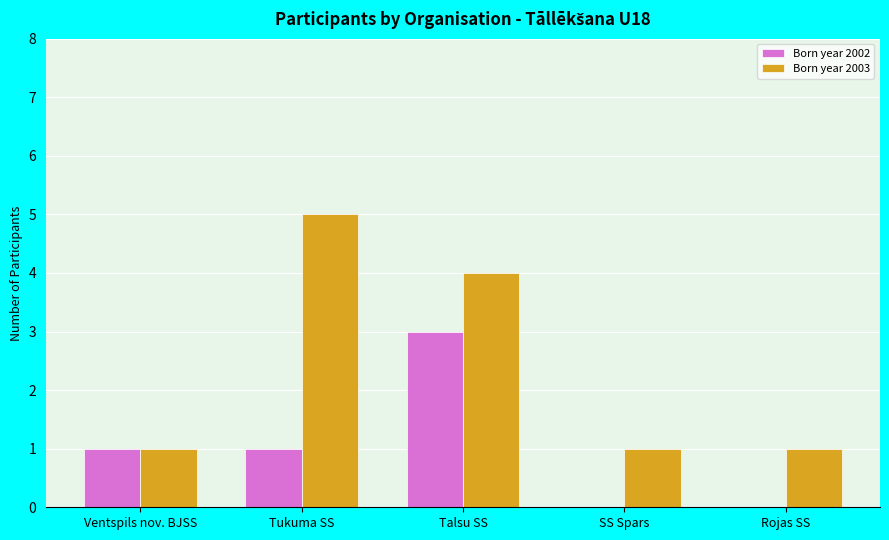

Is the value of Born year 2003 at Rojas SS greater than the value of Born year 2002 at SS Spars?

Yes